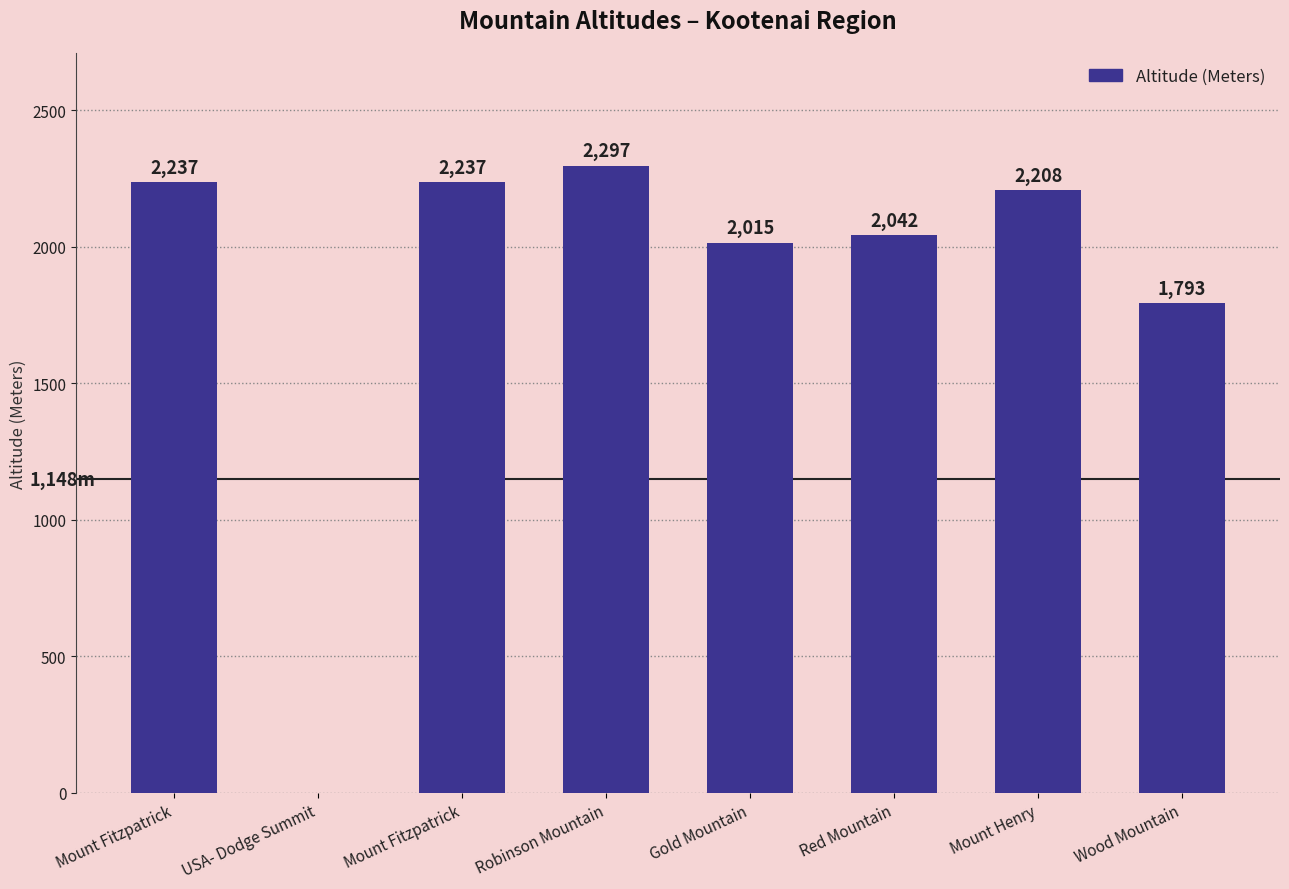

The value at Mount Fitzpatrick is 3571. True or false?

False